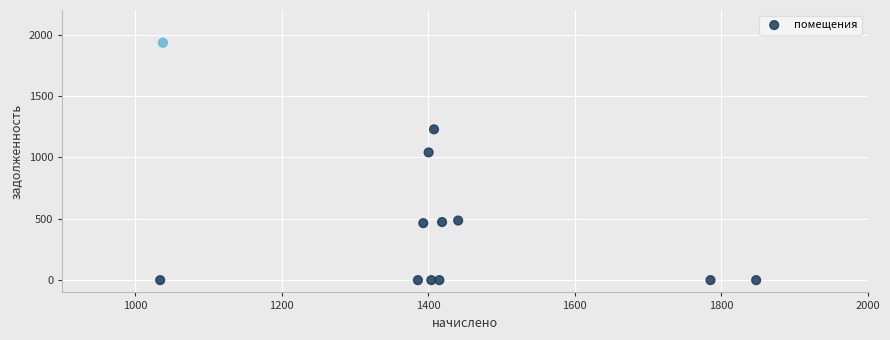

What Y value in the scatter plot is closest to 966?

1040.1